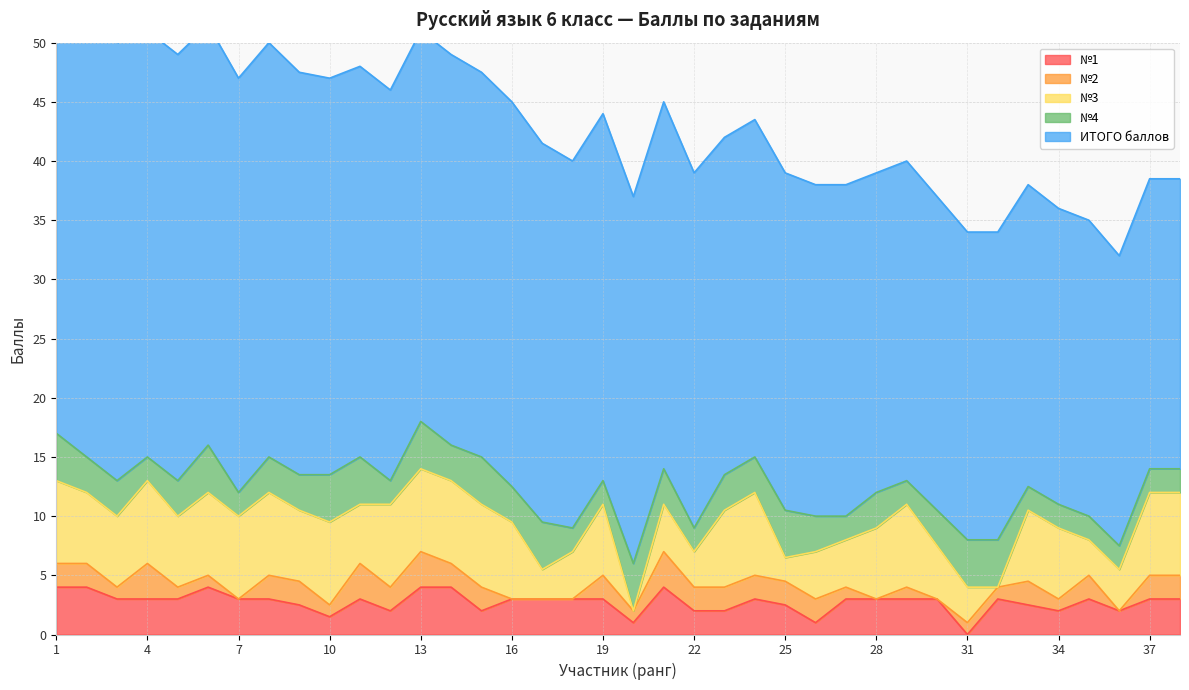

What is the spread (max minus min) of values at 29?

26.0